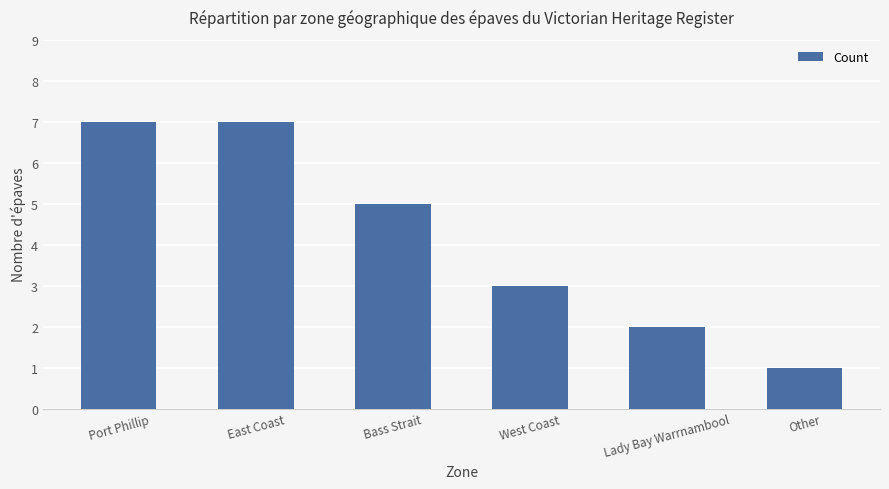

How many distinct data groups are displayed?

1